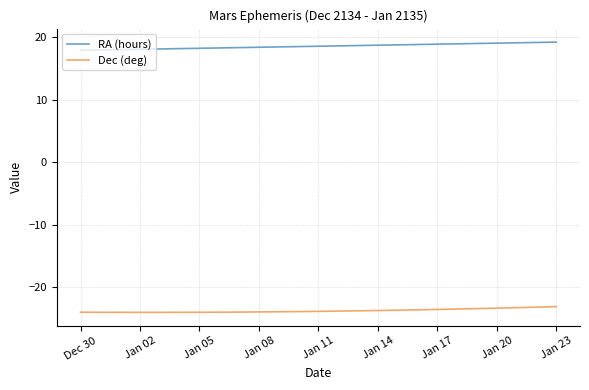

What is the minimum value for Dec (deg)?

-24.1